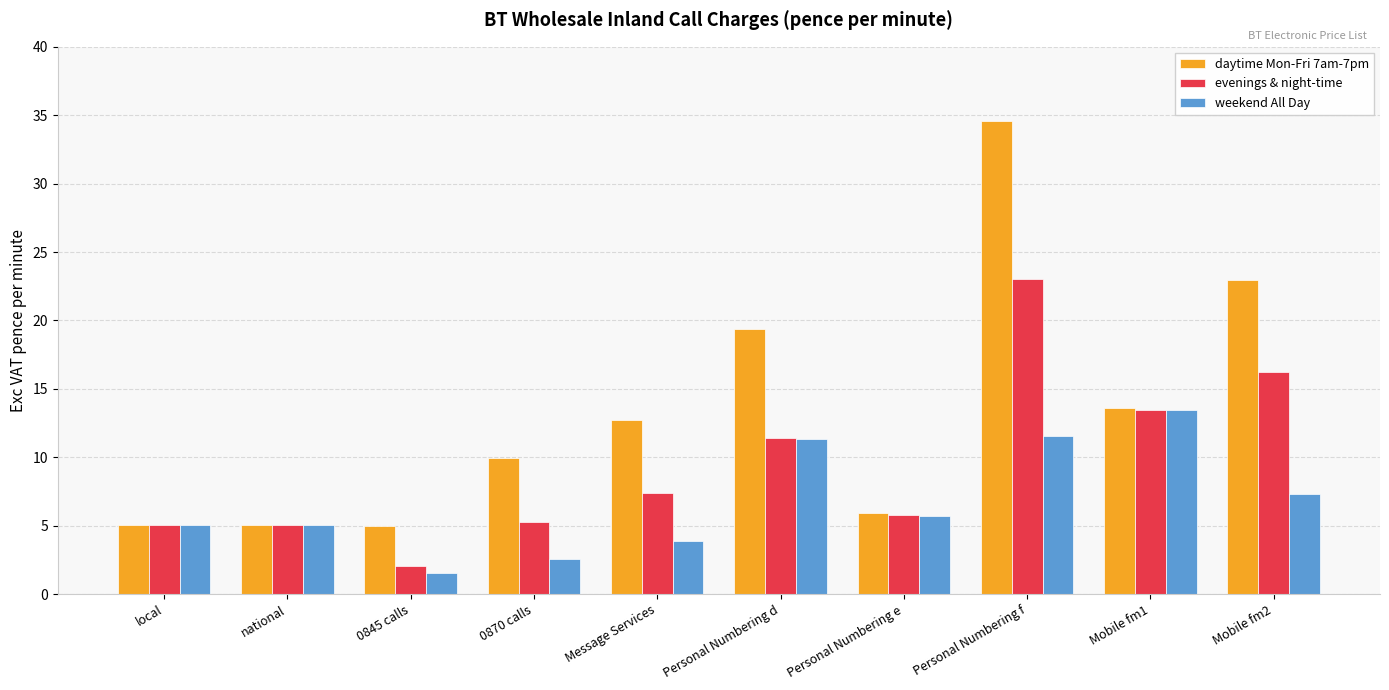

At which label is evenings & night-time closest to 12?

Personal Numbering d